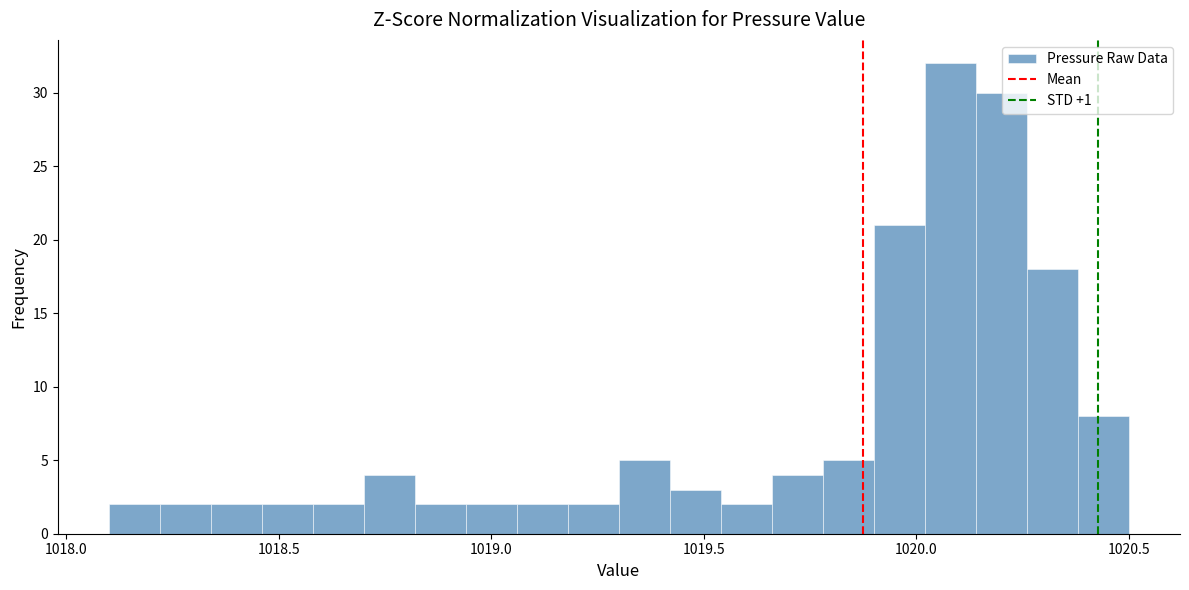

Around what value on the x-axis is the tallest bar? Give the approximate position of its centre, as read against the axis.

1020.10